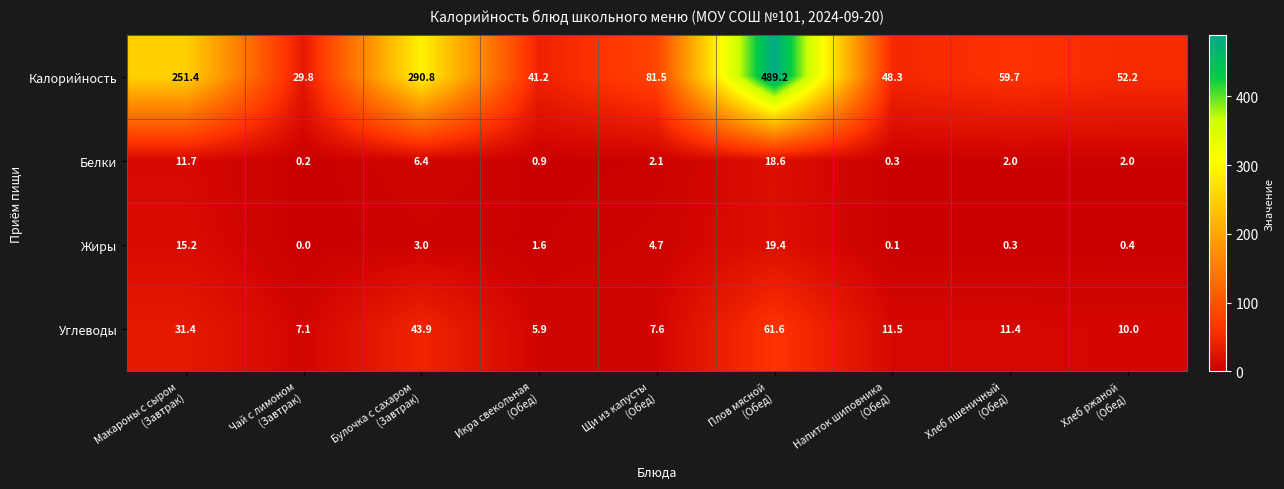

What is the difference between the second highest and minimum values in the Калорийность series?

261.0